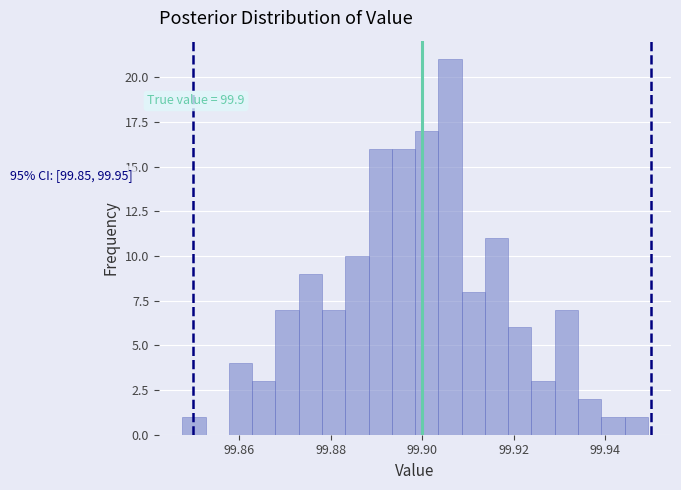

Around what value on the x-axis is the tallest bar? Give the approximate position of its centre, as read against the axis.

99.906